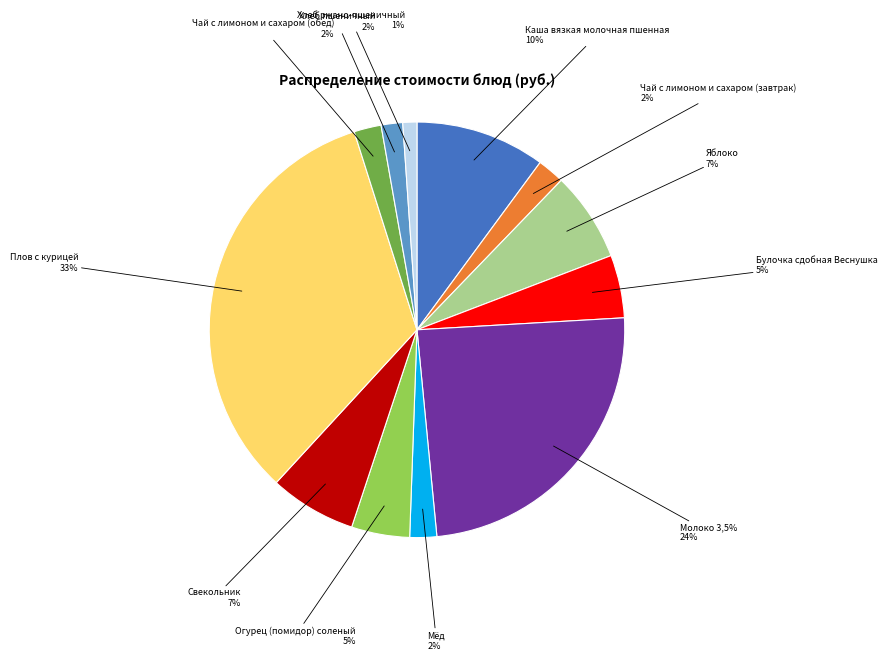

How many segments does this pie chart have?

12